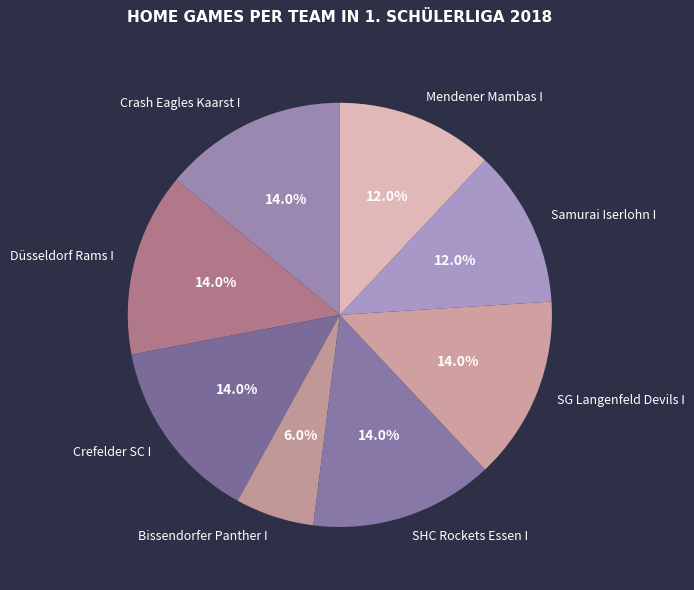

Count the number of slices in the pie.

8